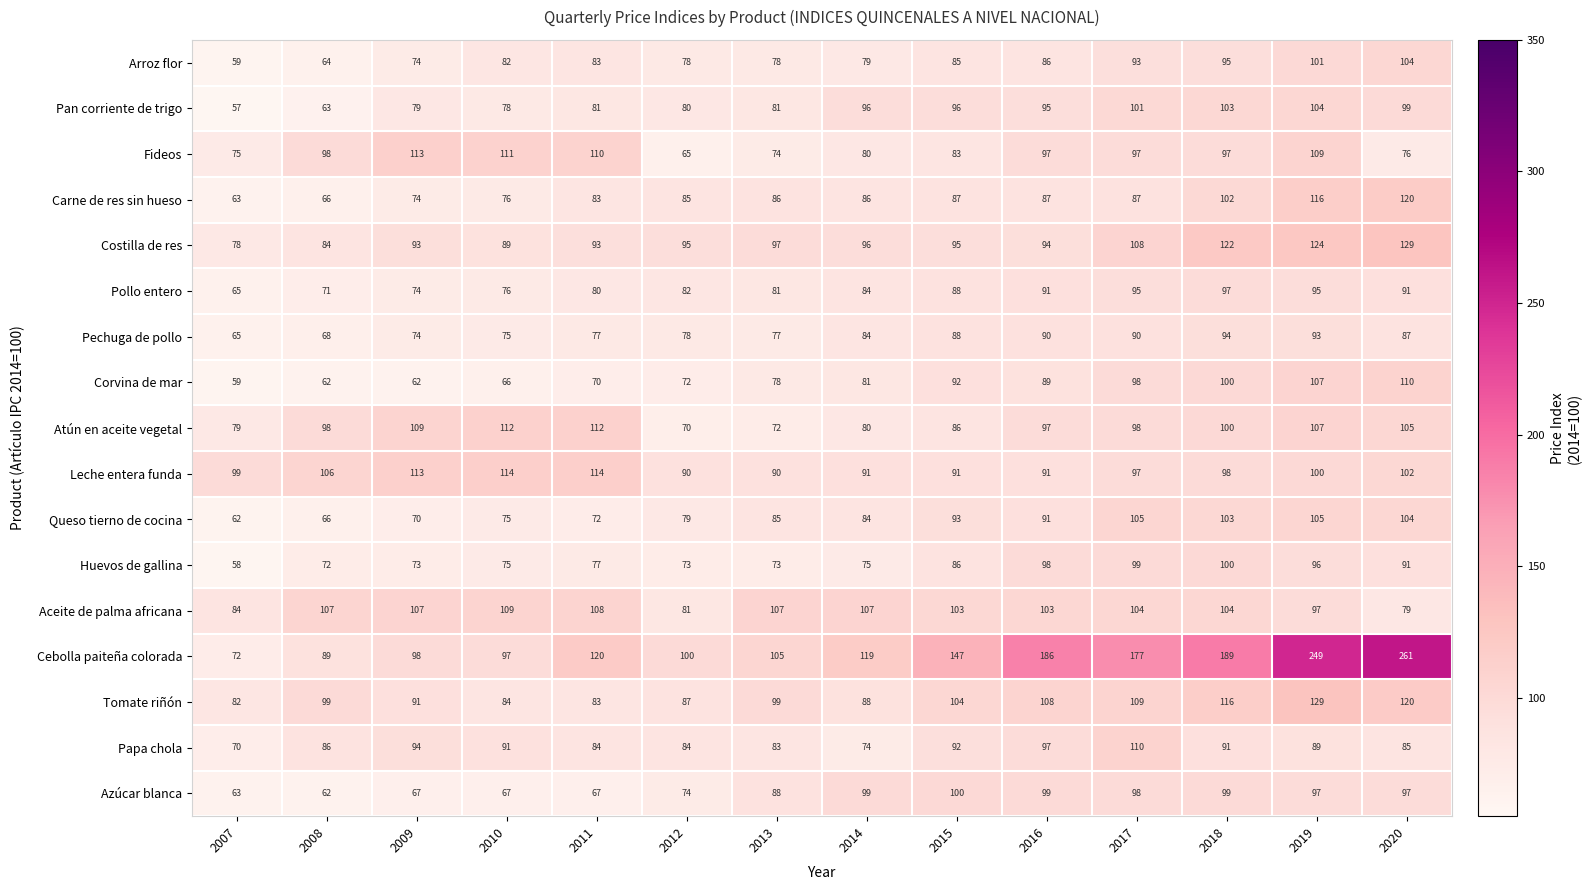

Which series changed the most between 2009 and 2015?

Cebolla paiteña colorada